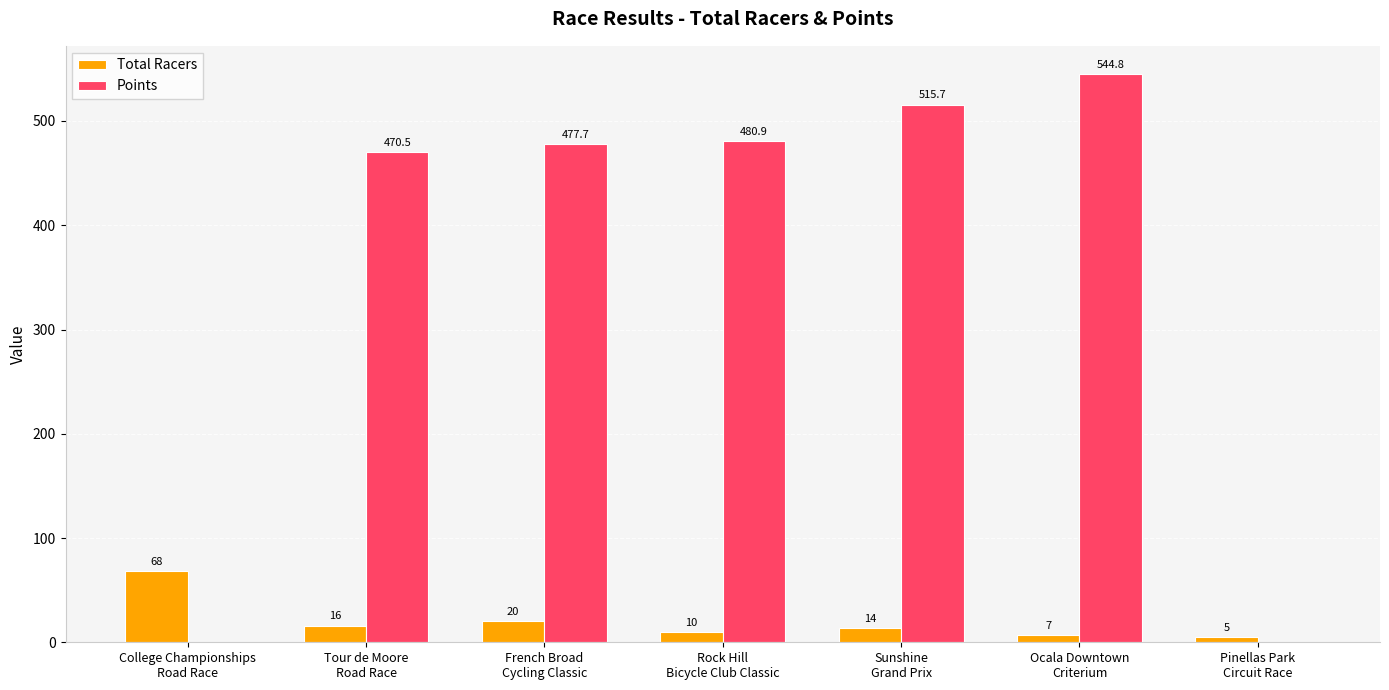

What are all the series names shown in the legend?

Total Racers, Points